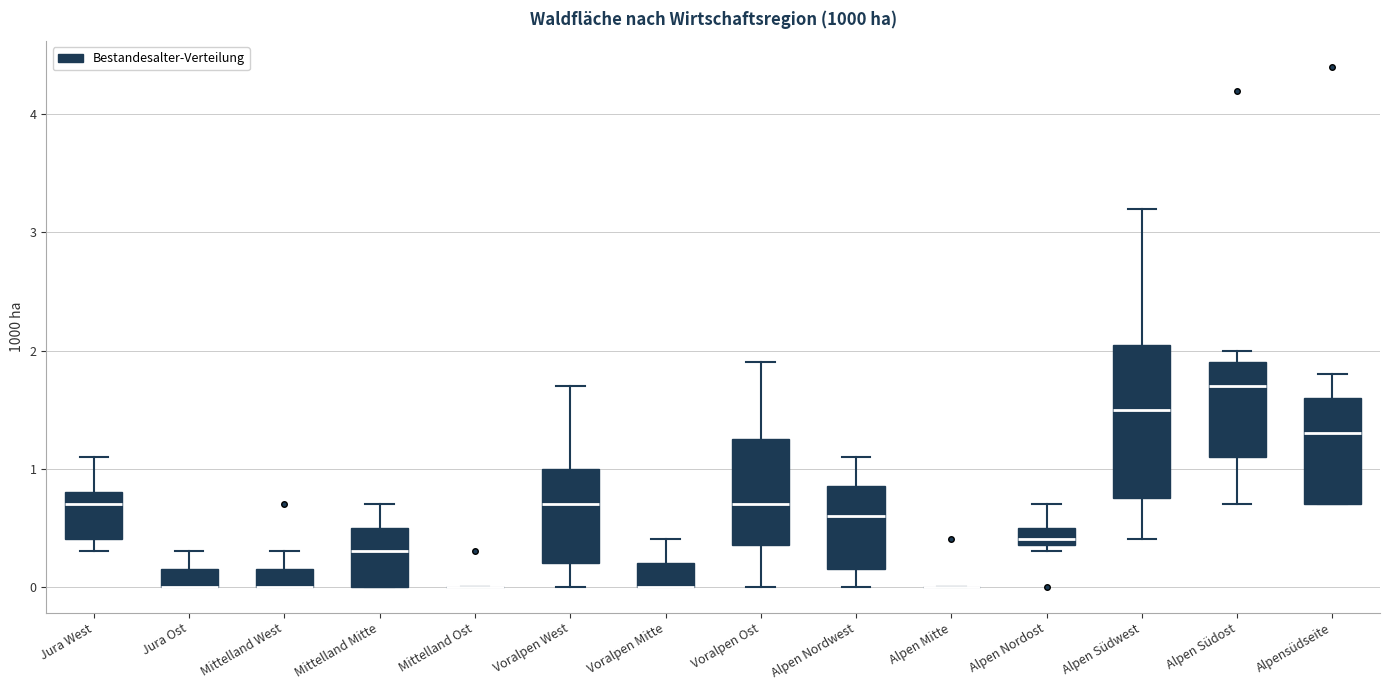

Which box is the tallest, from its lower edge to its upper edge?

Alpen Südwest